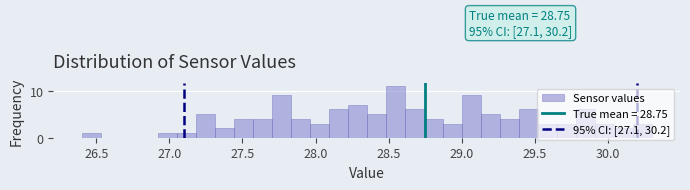

Read against the x-axis, roughly where is the centre of the tallest bar?

28.55